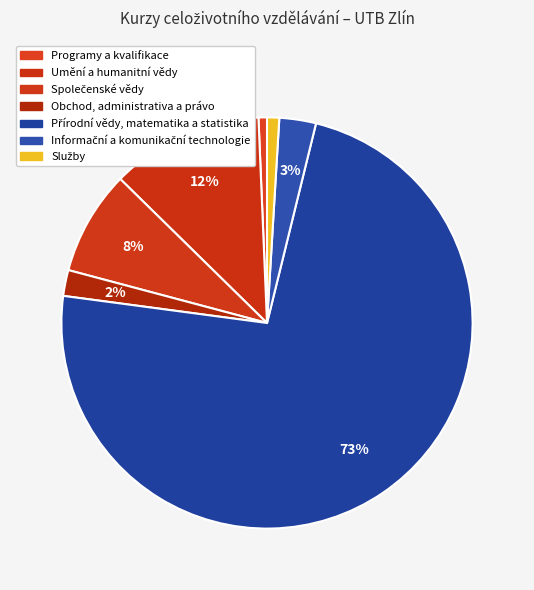

Which slice is the smallest?

Programy a kvalifikace